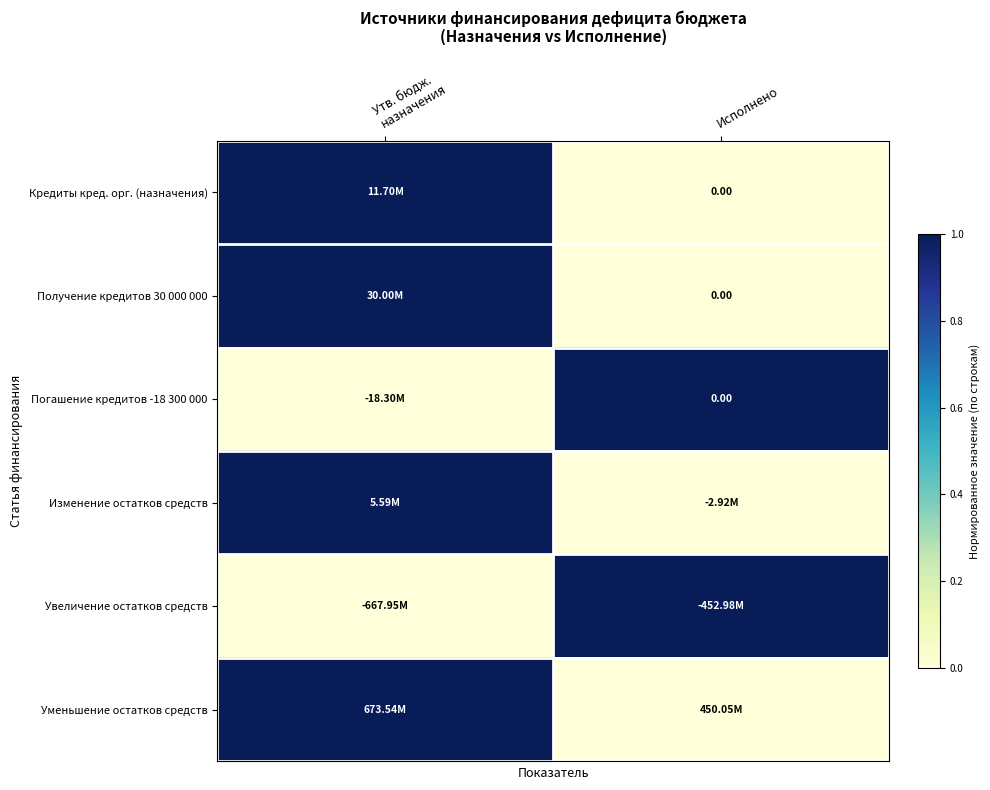

How many data points in Погашение кредитов -18 300 000 are less than 1?

1